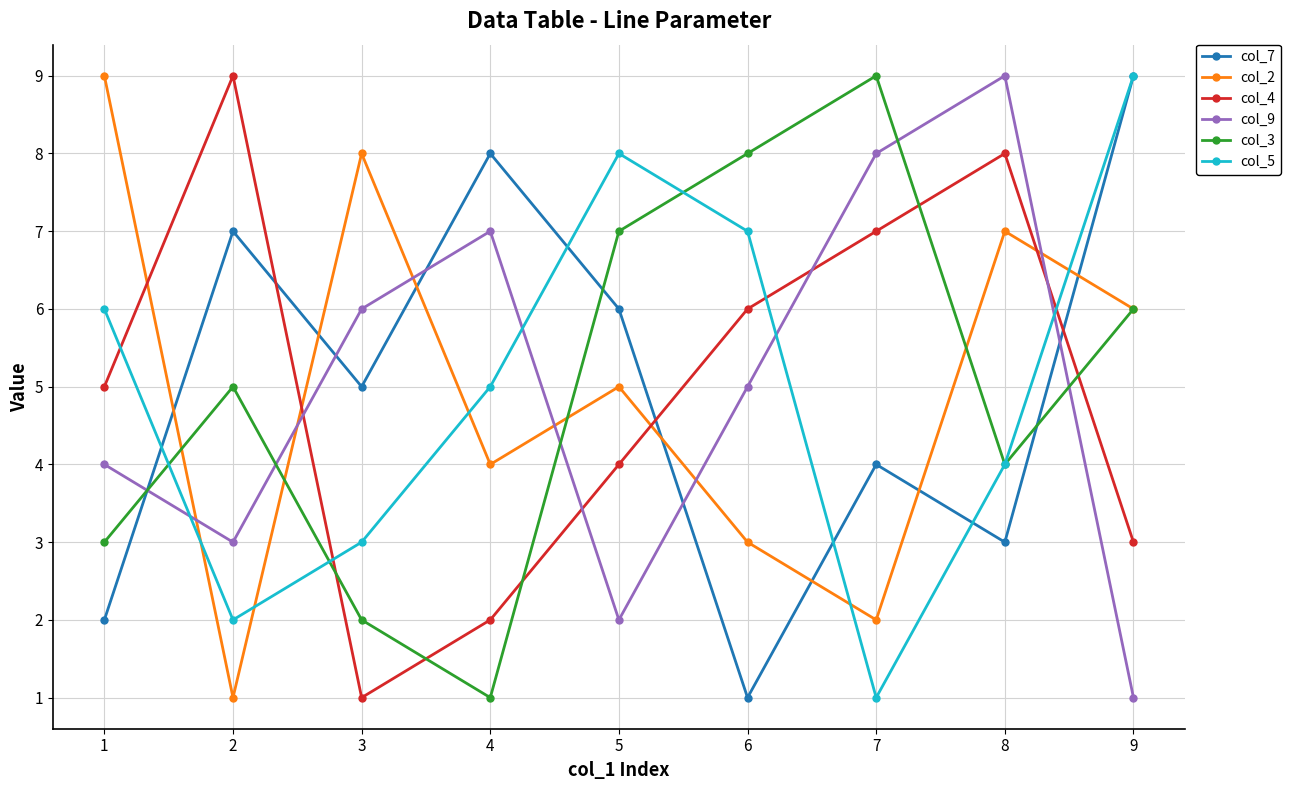

What is the greatest value displayed?

9